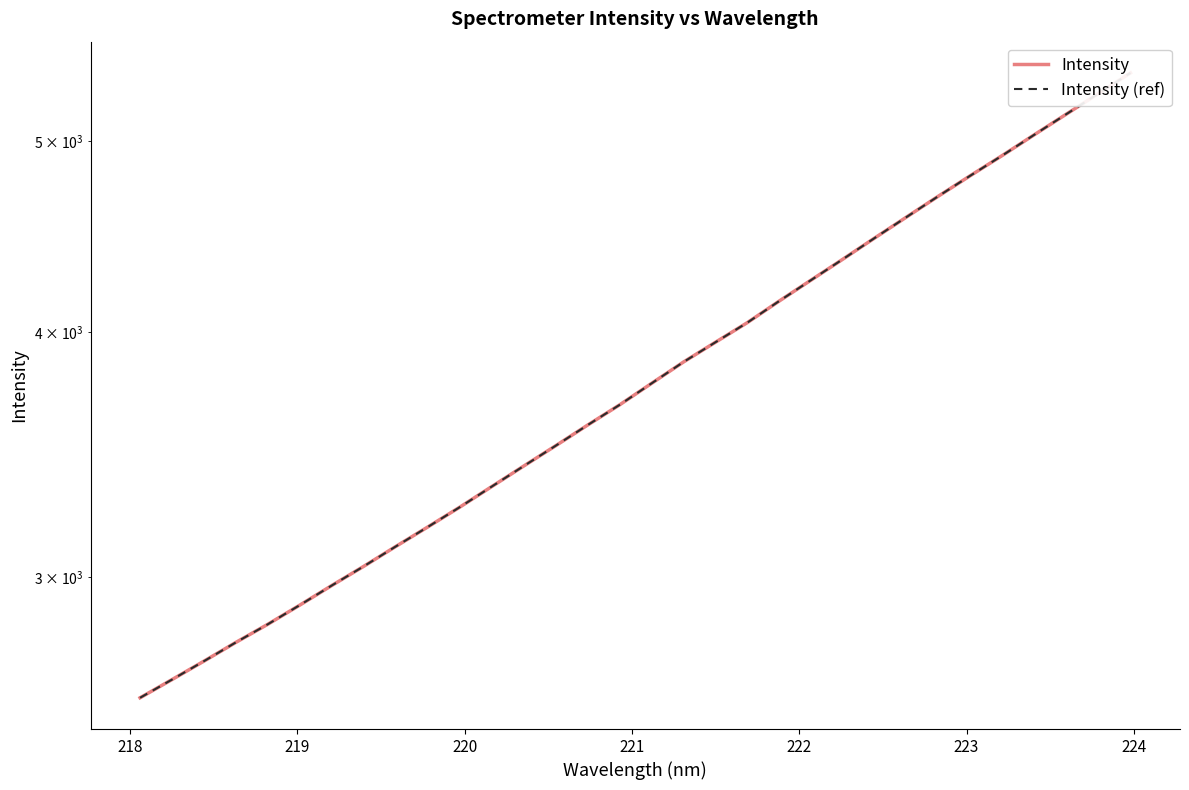

What is the value of the Intensity point at the 28th from the left?

4920.1